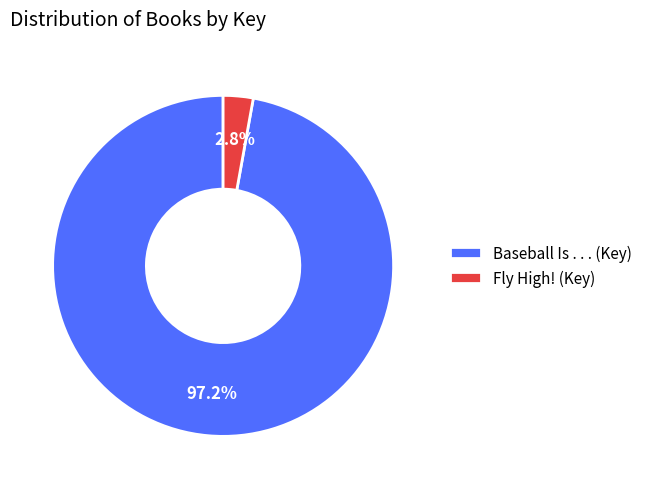

Between Baseball Is . . . and Fly High!, which is larger?

Baseball Is . . .